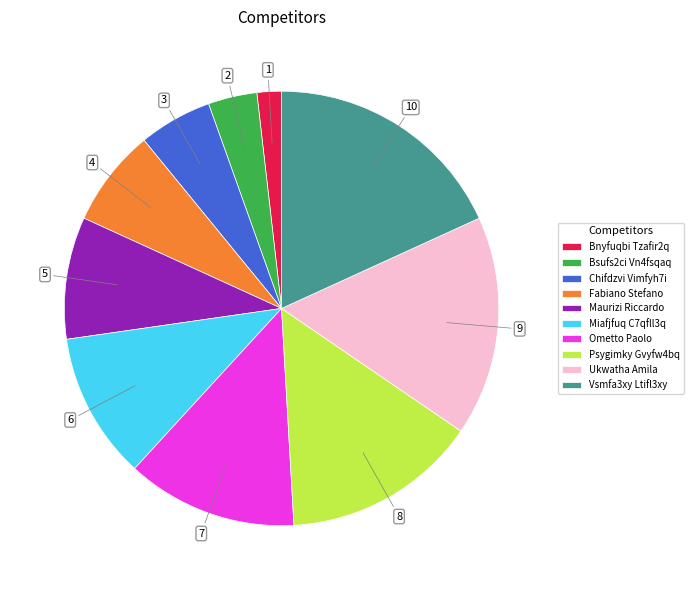

Rank the categories by value from highest to lowest.

Vsmfa3xy Ltifl3xy, Ukwatha Amila, Psygimky Gvyfw4bq, Ometto Paolo, Miafjfuq C7qfll3q, Maurizi Riccardo, Fabiano Stefano, Chifdzvi Vimfyh7i, Bsufs2ci Vn4fsqaq, Bnyfuqbi Tzafir2q